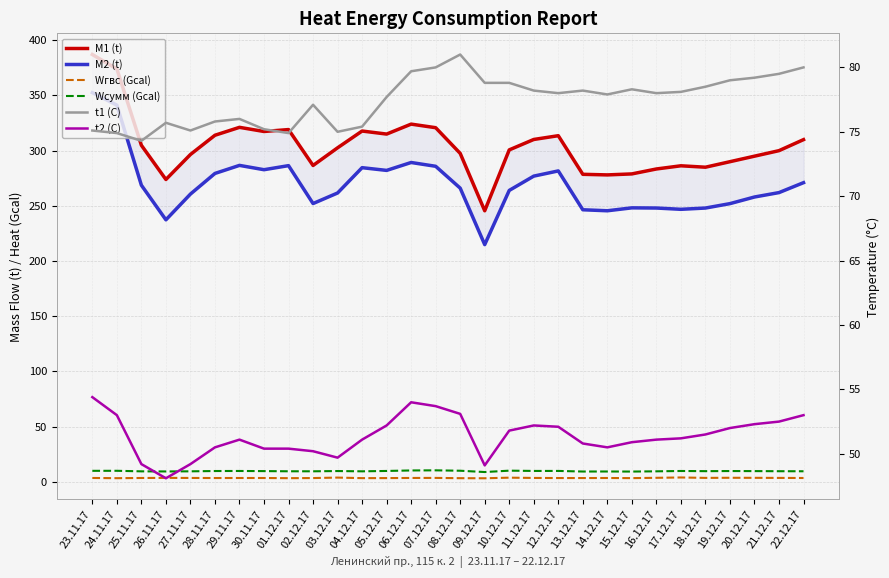

Rank the series at 14.12.17 from lowest to highest value.

Wгвс (Gcal), Wсумм (Gcal), t2 (C), t1 (C), M2 (t), M1 (t)